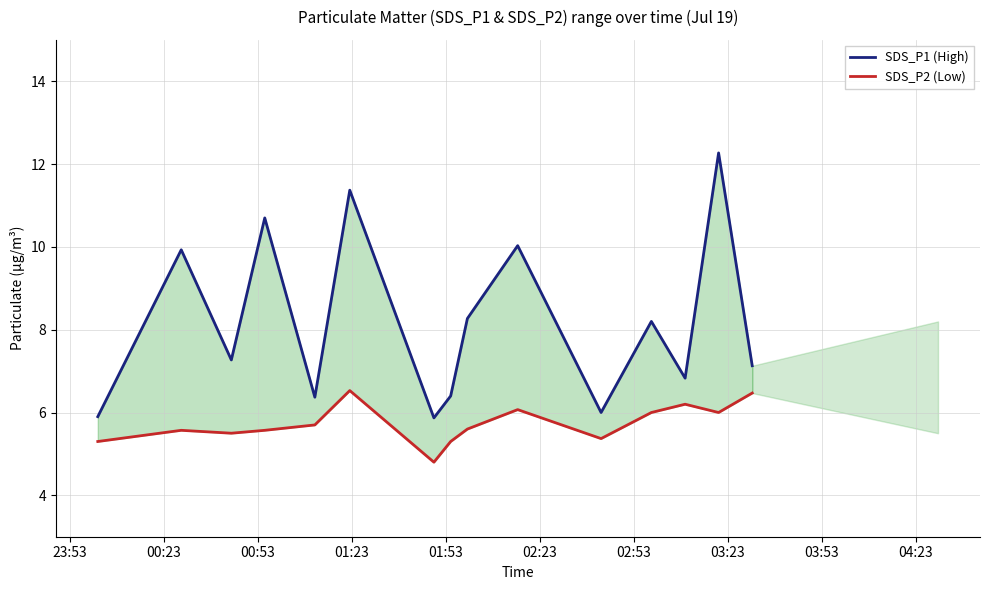

What is the minimum value for SDS_P1 (High)?

5.9